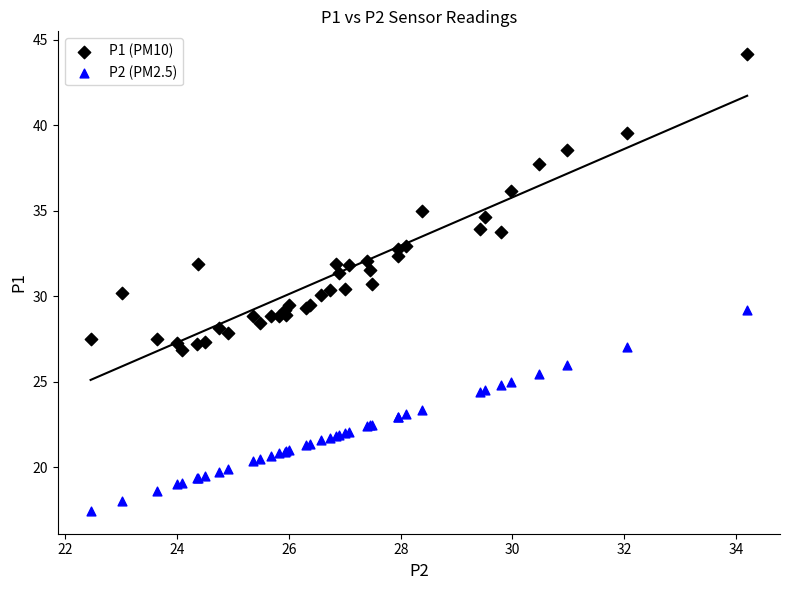

Which series contains the highest Y value?

P1 (PM10)